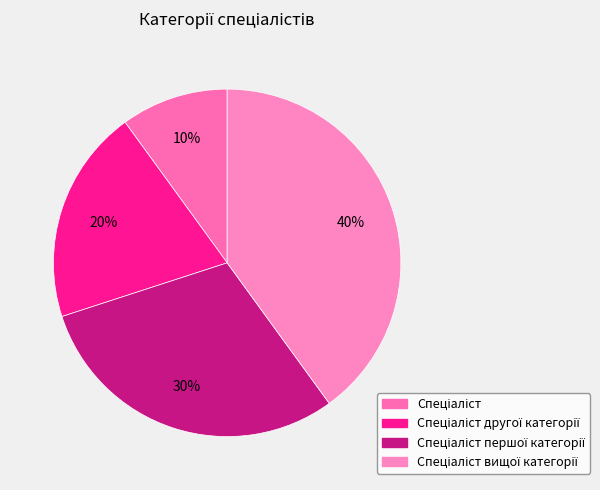

To the nearest percent, what is the average slice percentage?

25%